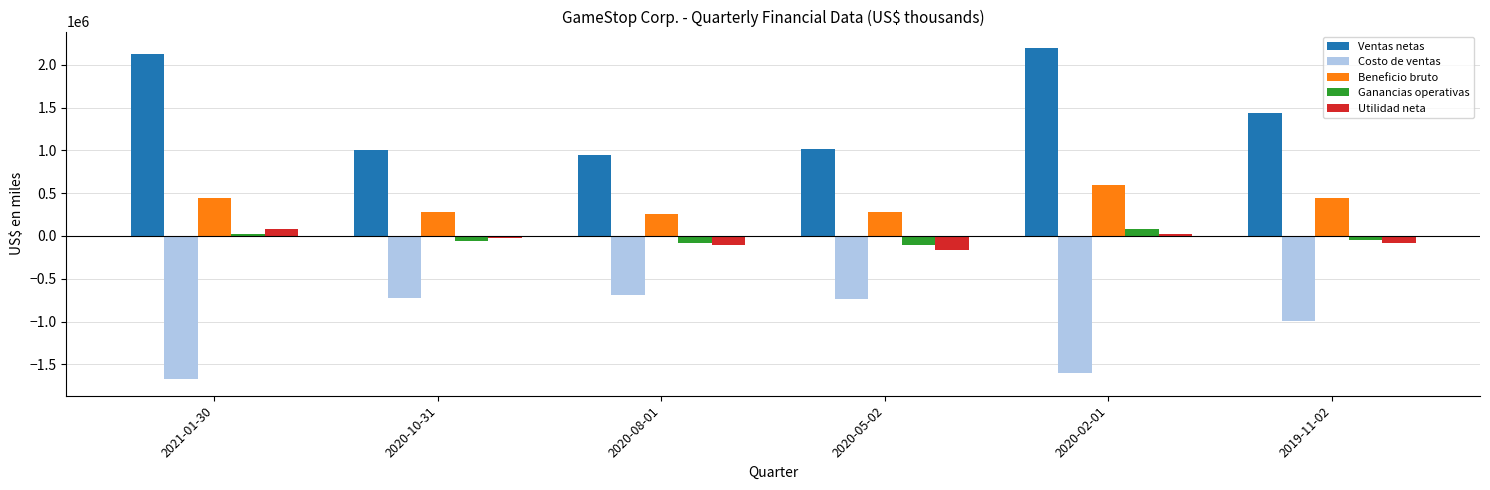

Is the value of Ventas netas at 2021-01-30 greater than the value of Costo de ventas at 2020-05-02?

Yes